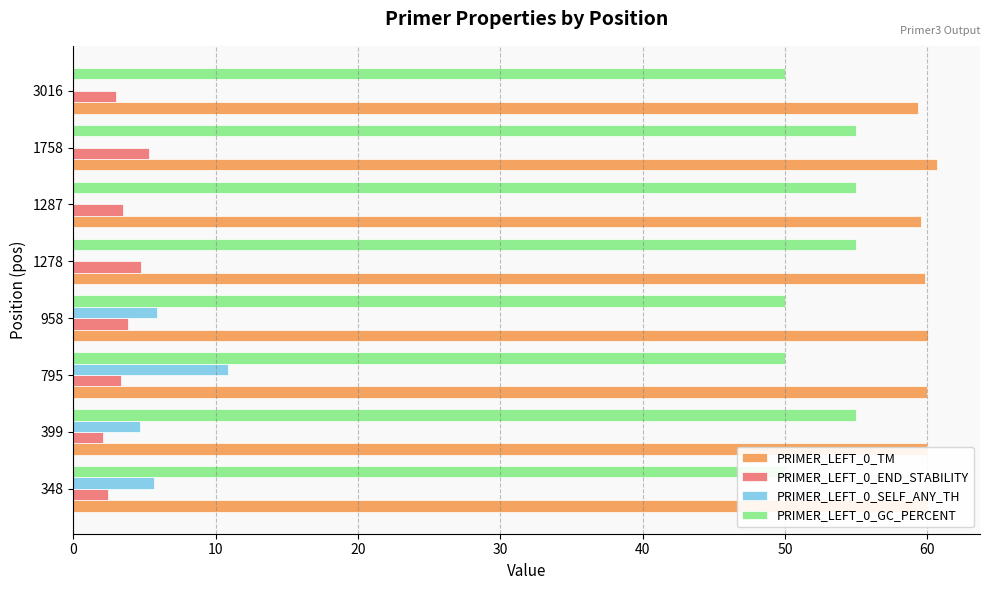

Does the chart contain stacked bars?

No